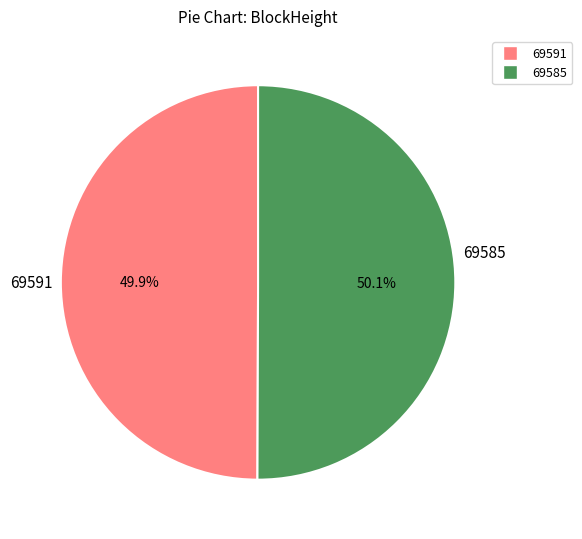

To the nearest percent, what percentage of the pie is 69585?

50%